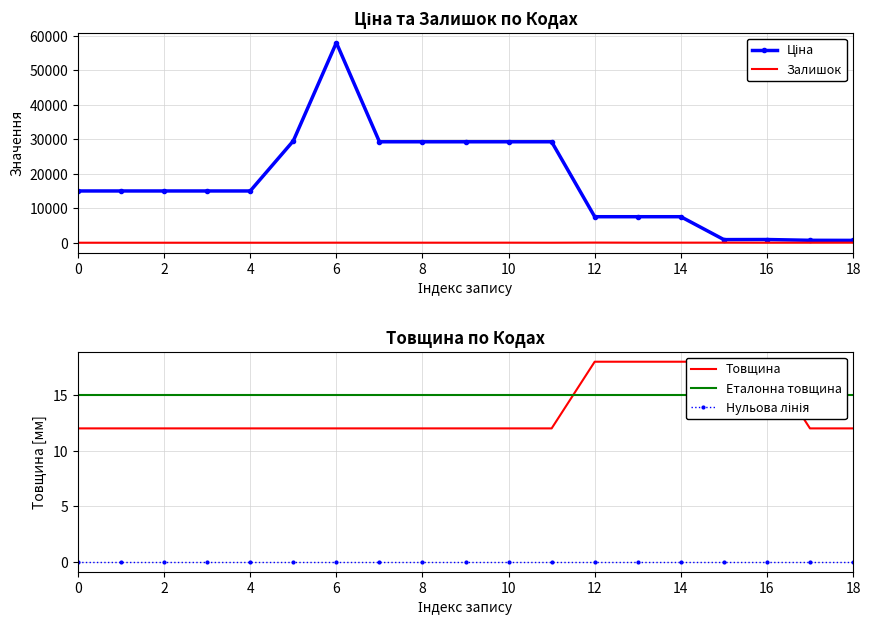

Is it true that Товщина equals 12.0 at 2?

True